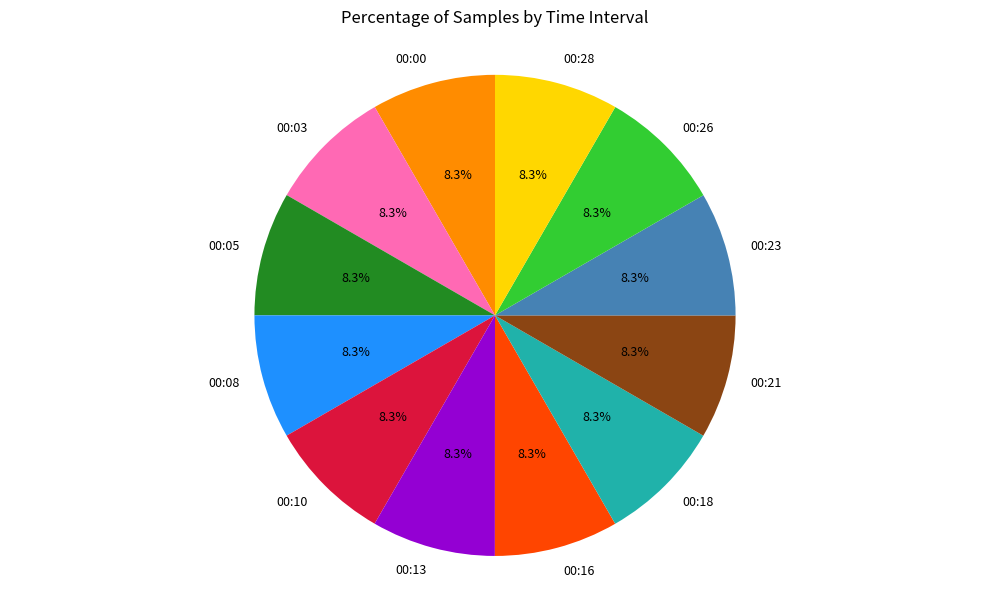

Does any single category account for the majority?

No